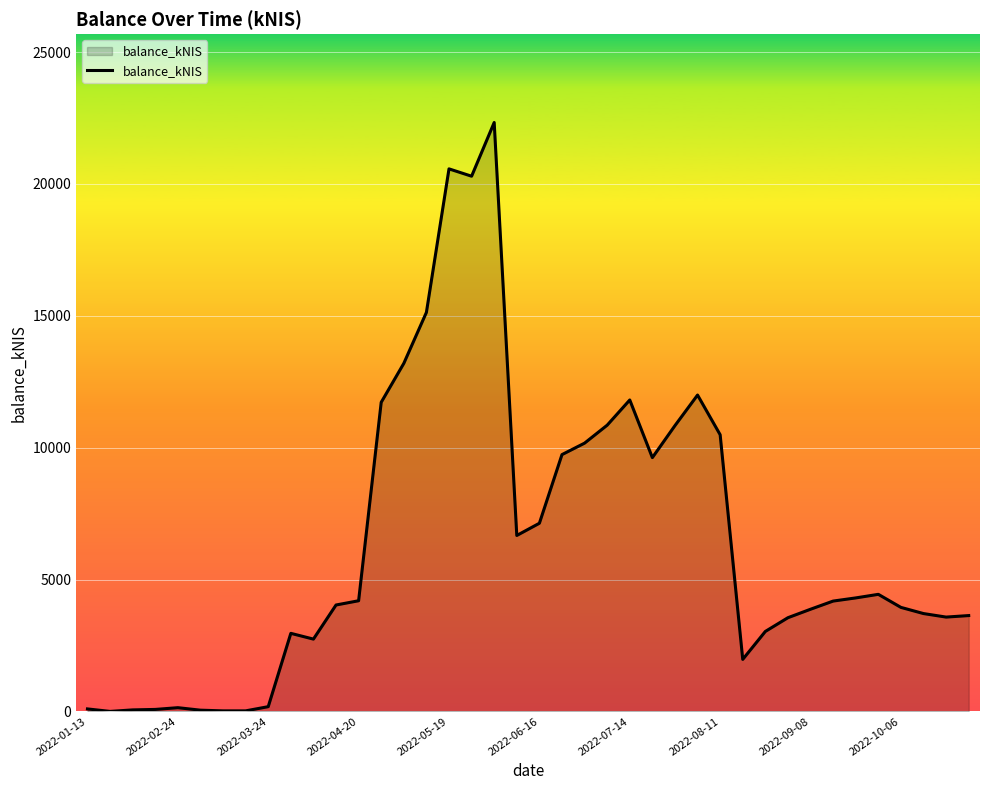

What is the difference between the maximum and minimum values?

22327.3